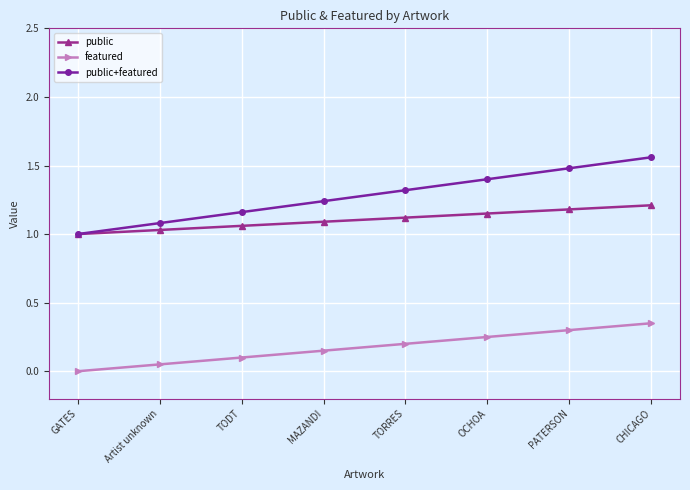

Rank the series at Artist unknown from highest to lowest value.

public+featured, public, featured